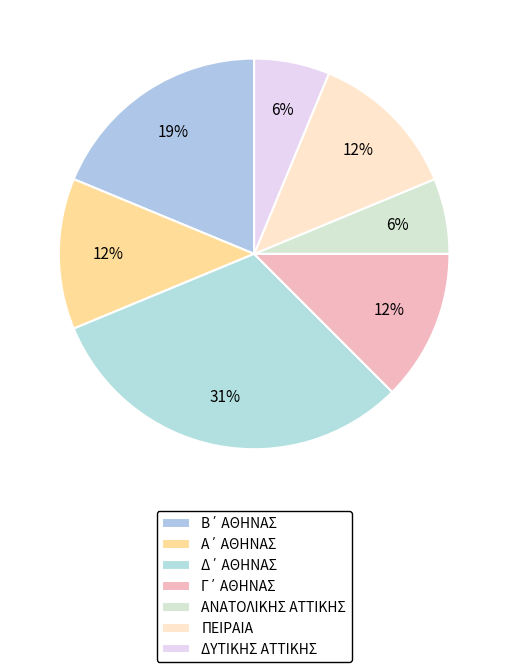

Which category has the biggest portion of the pie?

Δ΄ ΑΘΗΝΑΣ